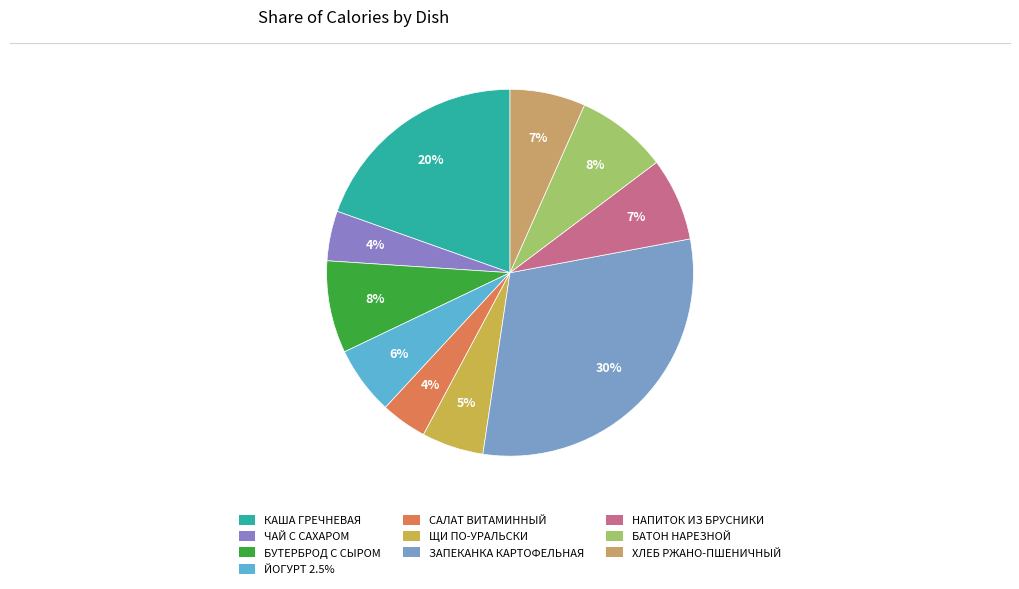

How many slices are in this pie chart?

10